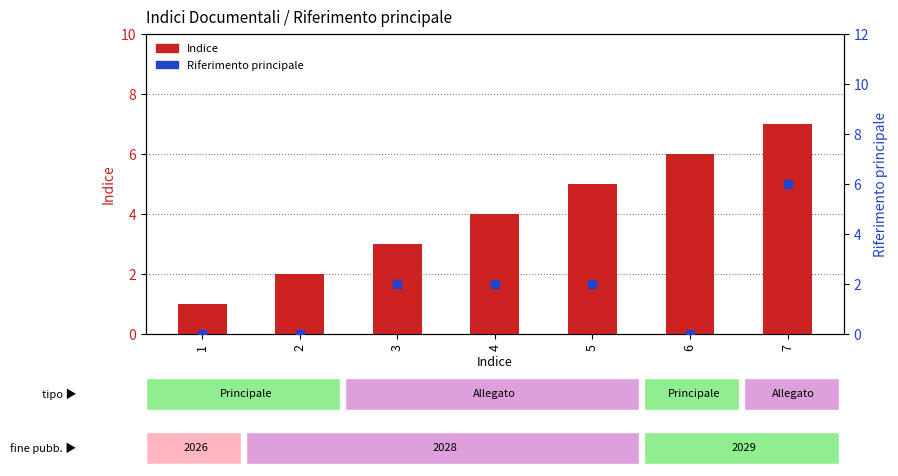

What are all the series names shown in the legend?

Indice, Riferimento principale